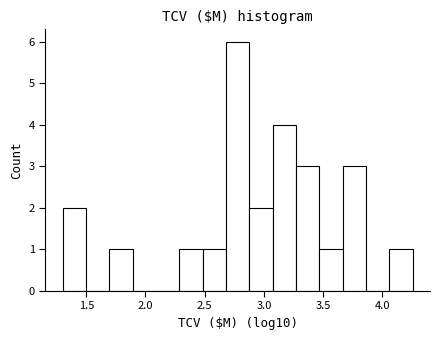

Around what value on the x-axis is the tallest bar? Give the approximate position of its centre, as read against the axis.

2.80